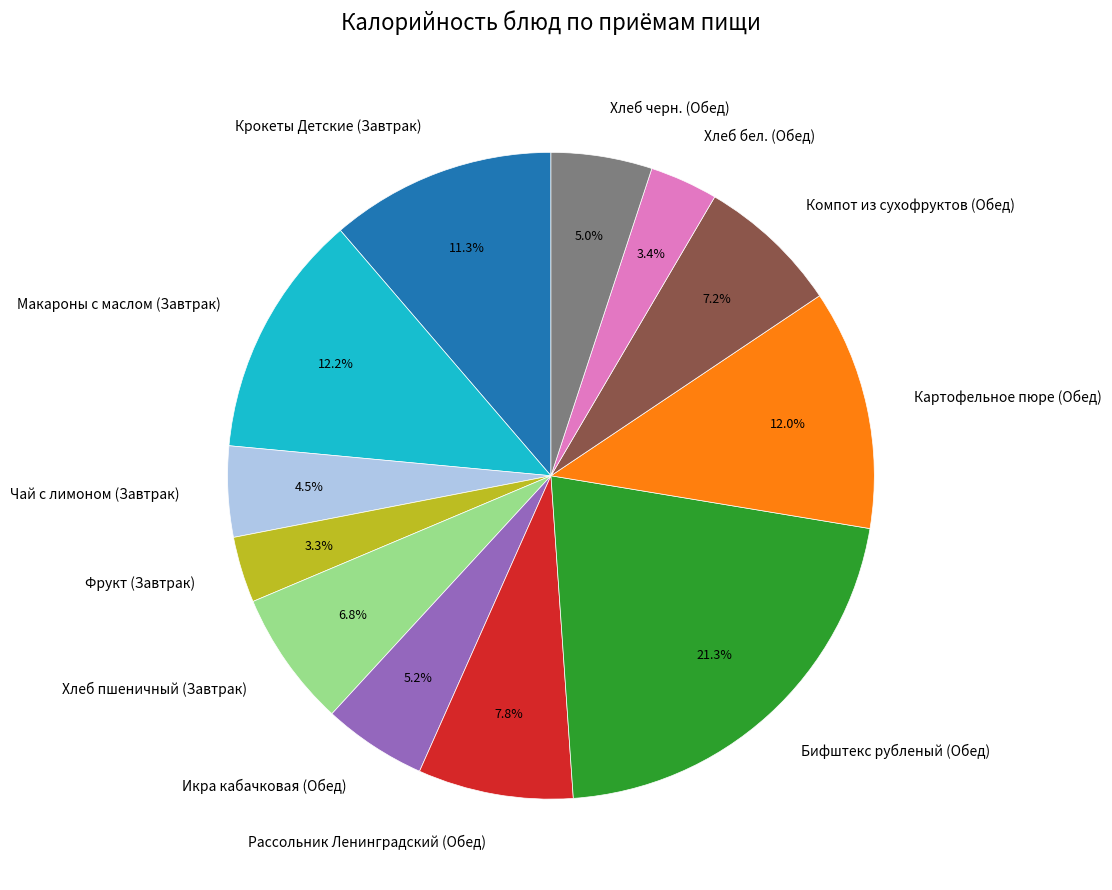

What percentage is NOT represented by Чай с лимоном (Завтрак)?

95.5%